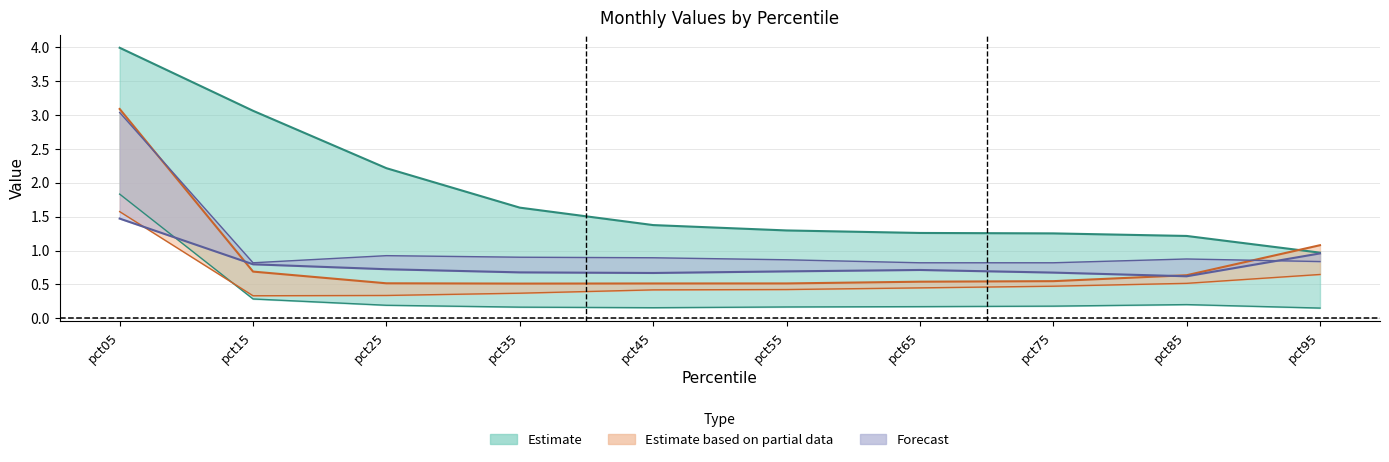

Between pct45 and pct85, which series saw the biggest shift?

Jan